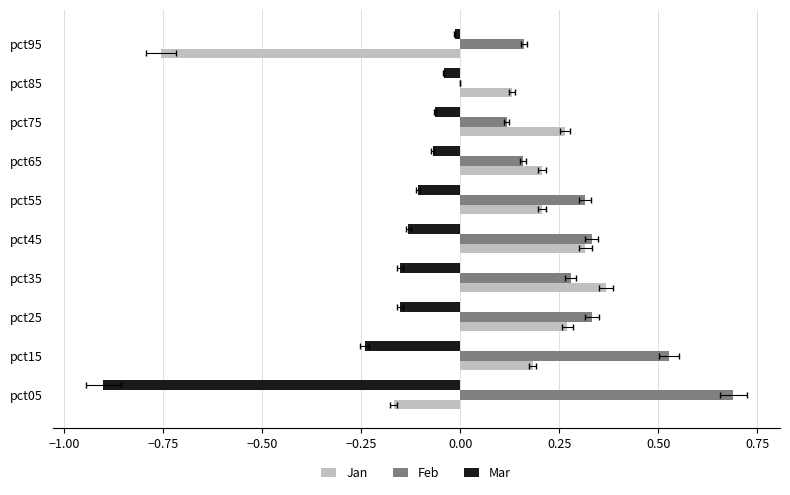

How many negative values does the Jan series have?

2